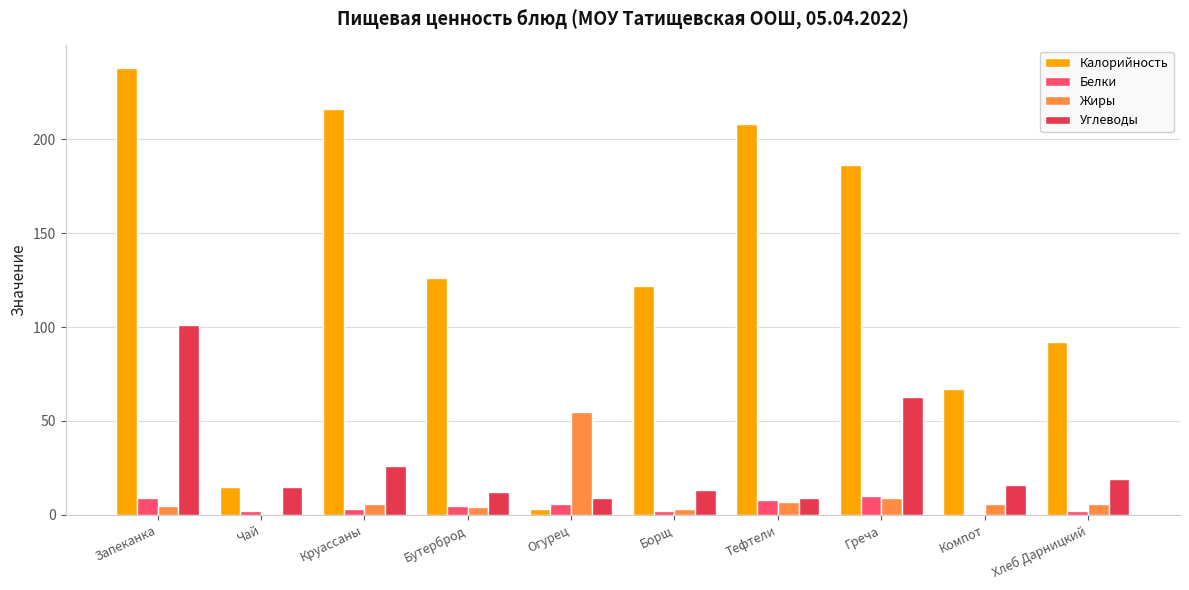

What is the sum of all Калорийность values?

1273